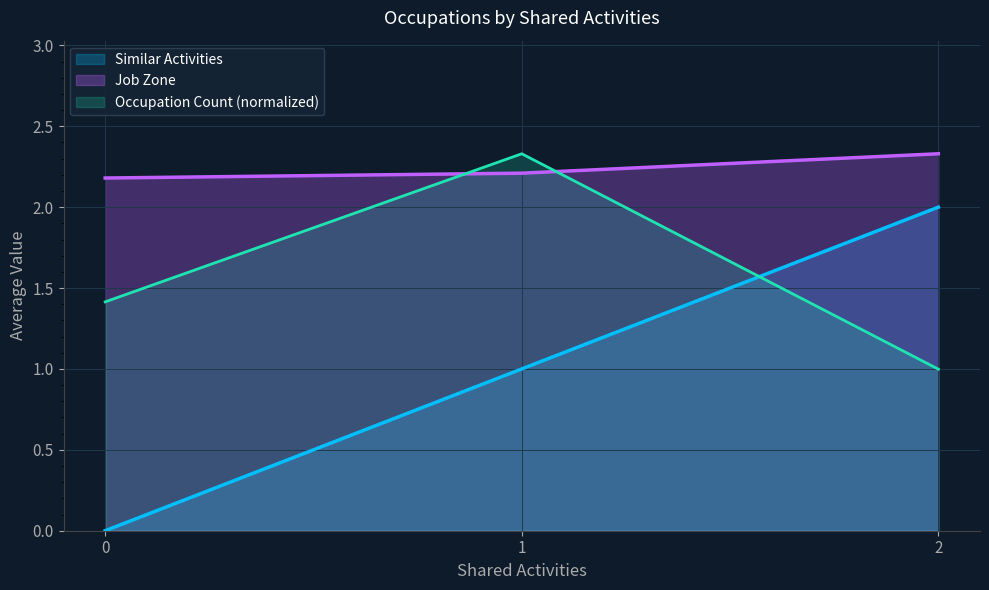

List the labels in order of value, largest first.

2, 1, 0